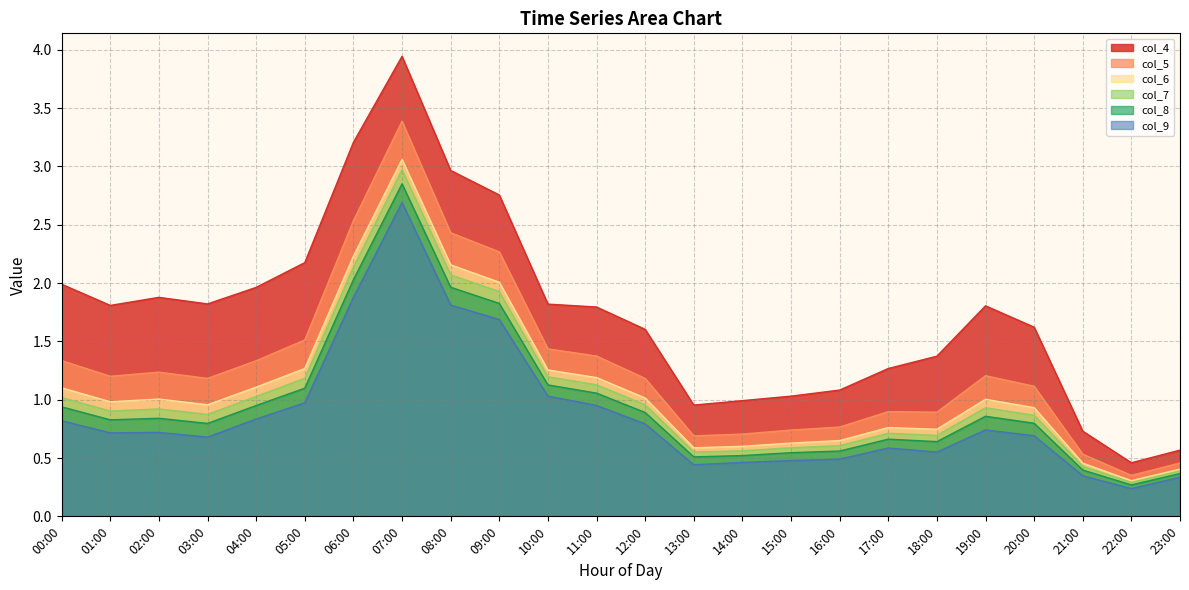

At 13:00, list the series in order from largest to smallest.

col_4, col_5, col_6, col_7, col_8, col_9